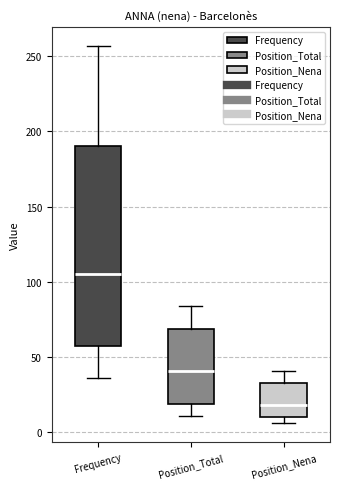

Reading left to right, read every box against the y-axis: the position of its median line, the range the box covers, and the ends of its whiskers. The values are not printed on the chart, so give them approximately, as read against the axis.

Frequency: median 105, box 55 to 190, whiskers 35 to 255
Position_Total: median 40, box 20 to 70, whiskers 10 to 85
Position_Nena: median 20, box 10 to 35, whiskers 5 to 40